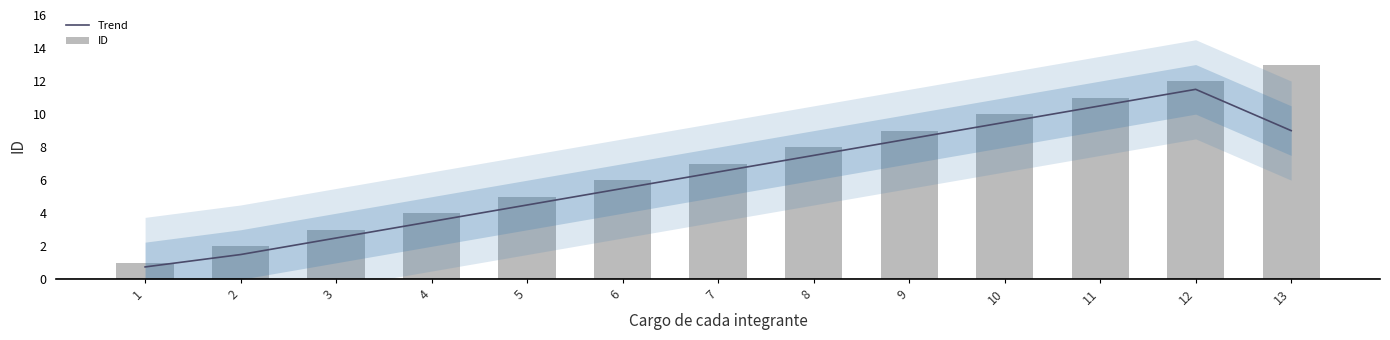

Reading left to right, transcribe all the data shown in this chart.

Trend: 0.8	1.5	2.5	3.5	4.5	5.5	6.5	7.5	8.5	9.5	10.5	11.5	9.0
ID: 1.0	2.0	3.0	4.0	5.0	6.0	7.0	8.0	9.0	10.0	11.0	12.0	13.0